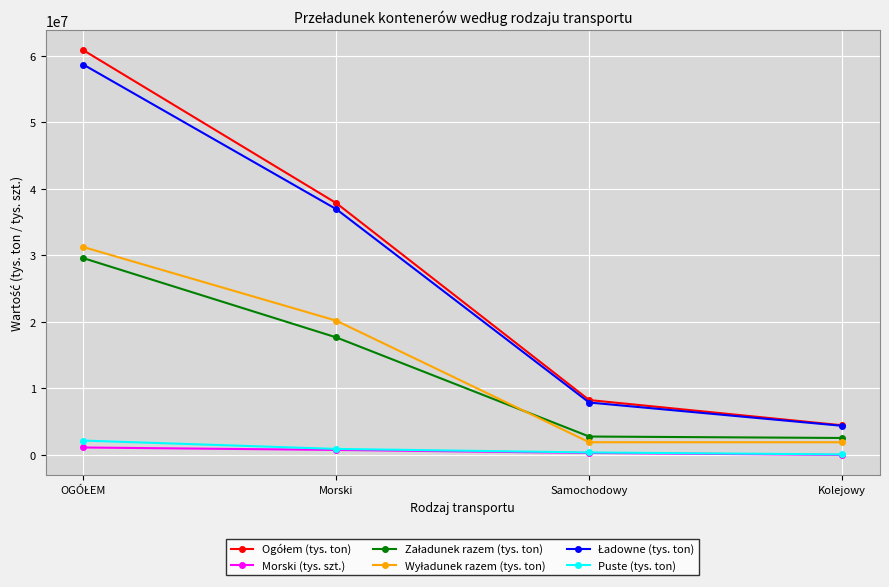

How many lines are shown in the chart?

6